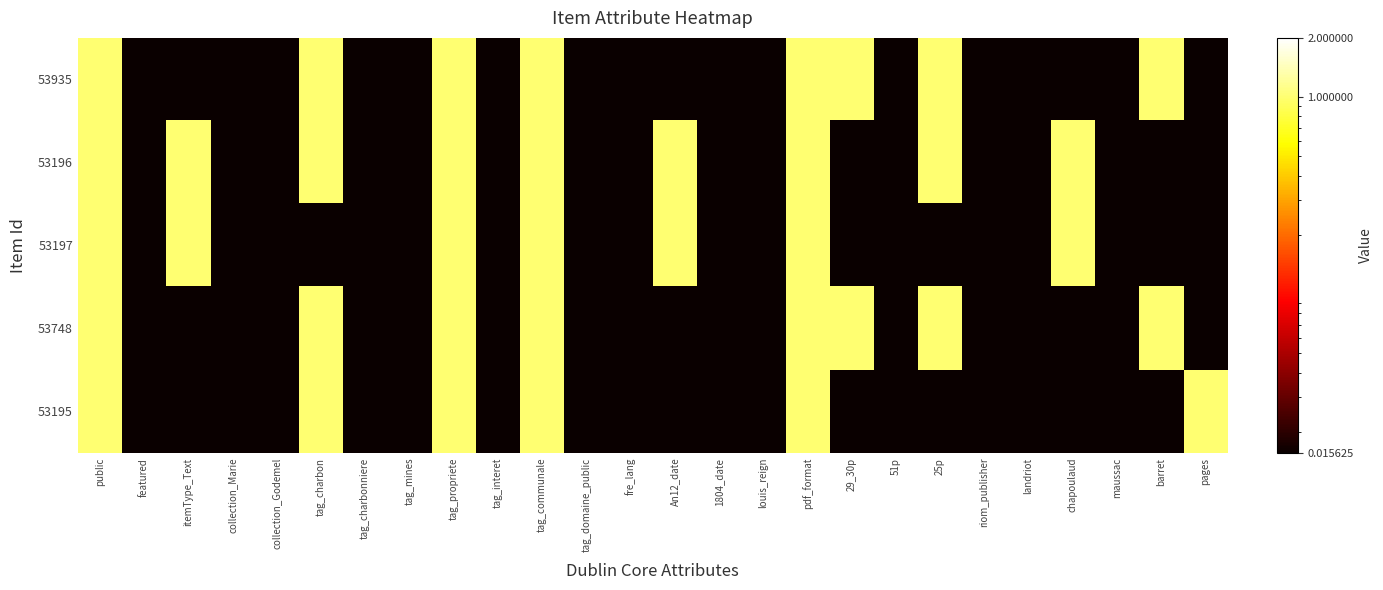

Reading left to right, transcribe all the data shown in this chart.

53935: public=1.0	featured=0.0	itemType_Text=0.0	collection_Marie=0.0	collection_Godemel=0.0	tag_charbon=1.0	tag_charbonniere=0.0	tag_mines=0.0	tag_propriete=1.0	tag_interet=0.0	tag_communale=1.0	tag_domaine_public=0.0	fre_lang=0.0	An12_date=0.0	1804_date=0.0	louis_reign=0.0	pdf_format=1.0	29_30p=1.0	51p=0.0	25p=1.0	riom_publisher=0.0	landriot=0.0	chapoulaud=0.0	maussac=0.0	barret=1.0	pages=0.0
53196: public=1.0	featured=0.0	itemType_Text=1.0	collection_Marie=0.0	collection_Godemel=0.0	tag_charbon=1.0	tag_charbonniere=0.0	tag_mines=0.0	tag_propriete=1.0	tag_interet=0.0	tag_communale=1.0	tag_domaine_public=0.0	fre_lang=0.0	An12_date=1.0	1804_date=0.0	louis_reign=0.0	pdf_format=1.0	29_30p=0.0	51p=0.0	25p=1.0	riom_publisher=0.0	landriot=0.0	chapoulaud=1.0	maussac=0.0	barret=0.0	pages=0.0
53197: public=1.0	featured=0.0	itemType_Text=1.0	collection_Marie=0.0	collection_Godemel=0.0	tag_charbon=0.0	tag_charbonniere=0.0	tag_mines=0.0	tag_propriete=1.0	tag_interet=0.0	tag_communale=1.0	tag_domaine_public=0.0	fre_lang=0.0	An12_date=1.0	1804_date=0.0	louis_reign=0.0	pdf_format=1.0	29_30p=0.0	51p=0.0	25p=0.0	riom_publisher=0.0	landriot=0.0	chapoulaud=1.0	maussac=0.0	barret=0.0	pages=0.0
53748: public=1.0	featured=0.0	itemType_Text=0.0	collection_Marie=0.0	collection_Godemel=0.0	tag_charbon=1.0	tag_charbonniere=0.0	tag_mines=0.0	tag_propriete=1.0	tag_interet=0.0	tag_communale=1.0	tag_domaine_public=0.0	fre_lang=0.0	An12_date=0.0	1804_date=0.0	louis_reign=0.0	pdf_format=1.0	29_30p=1.0	51p=0.0	25p=1.0	riom_publisher=0.0	landriot=0.0	chapoulaud=0.0	maussac=0.0	barret=1.0	pages=0.0
53195: public=1.0	featured=0.0	itemType_Text=0.0	collection_Marie=0.0	collection_Godemel=0.0	tag_charbon=1.0	tag_charbonniere=0.0	tag_mines=0.0	tag_propriete=1.0	tag_interet=0.0	tag_communale=1.0	tag_domaine_public=0.0	fre_lang=0.0	An12_date=0.0	1804_date=0.0	louis_reign=0.0	pdf_format=1.0	29_30p=0.0	51p=0.0	25p=0.0	riom_publisher=0.0	landriot=0.0	chapoulaud=0.0	maussac=0.0	barret=0.0	pages=1.0